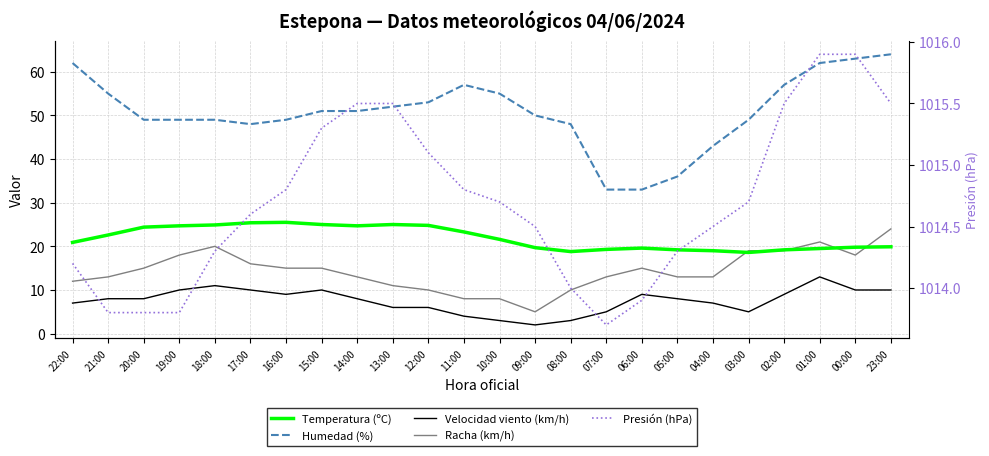

Is it true that Presión (hPa) equals 1014.6 at 17:00?

True